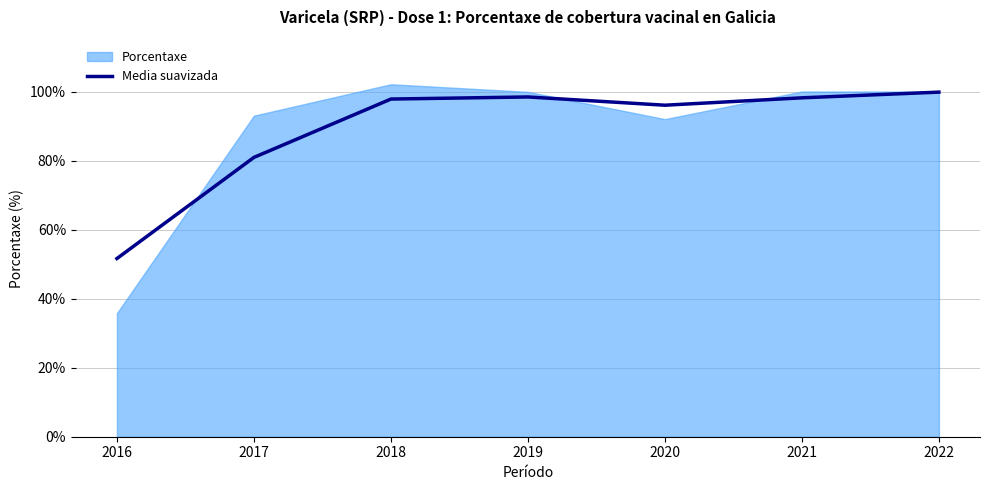

Is it true that Media suavizada equals 51.6 at 2016?

True